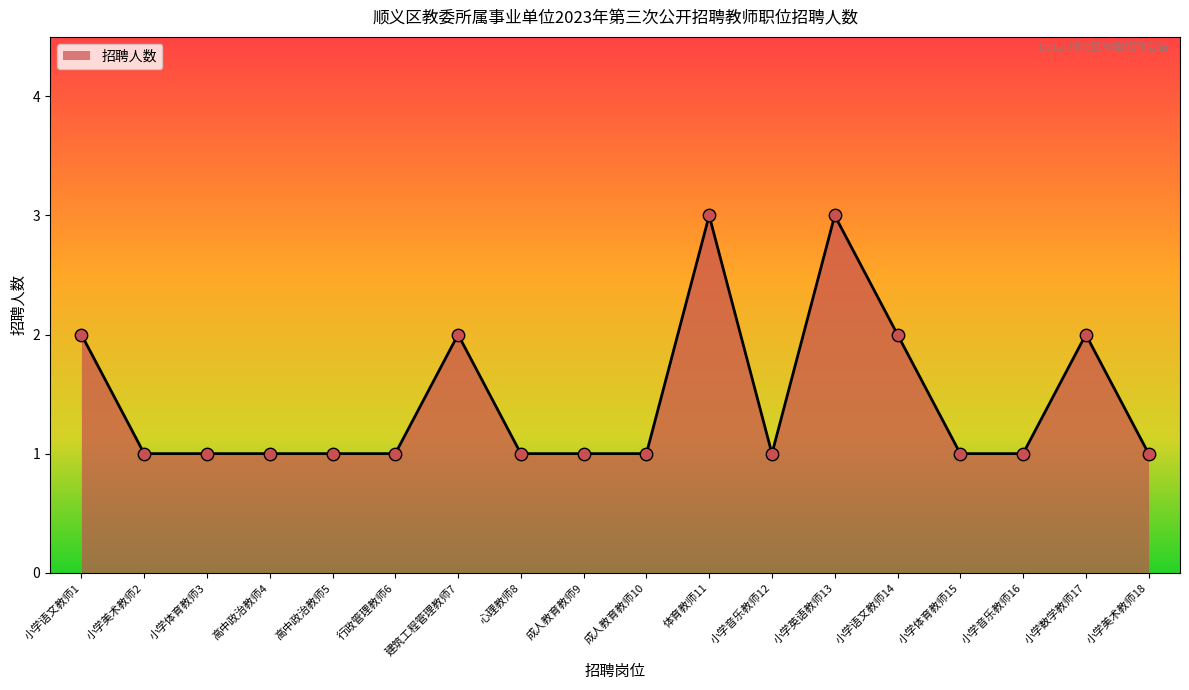

What is the change in value from 小学语文教师1 to 心理教师8?

-1